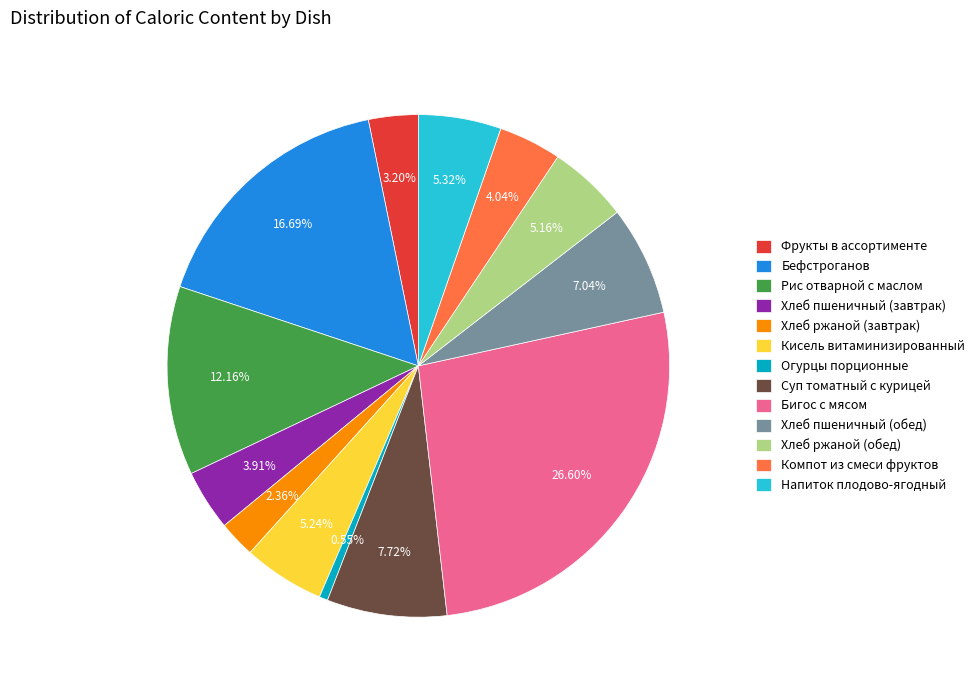

Which category has the biggest portion of the pie?

Бигос с мясом